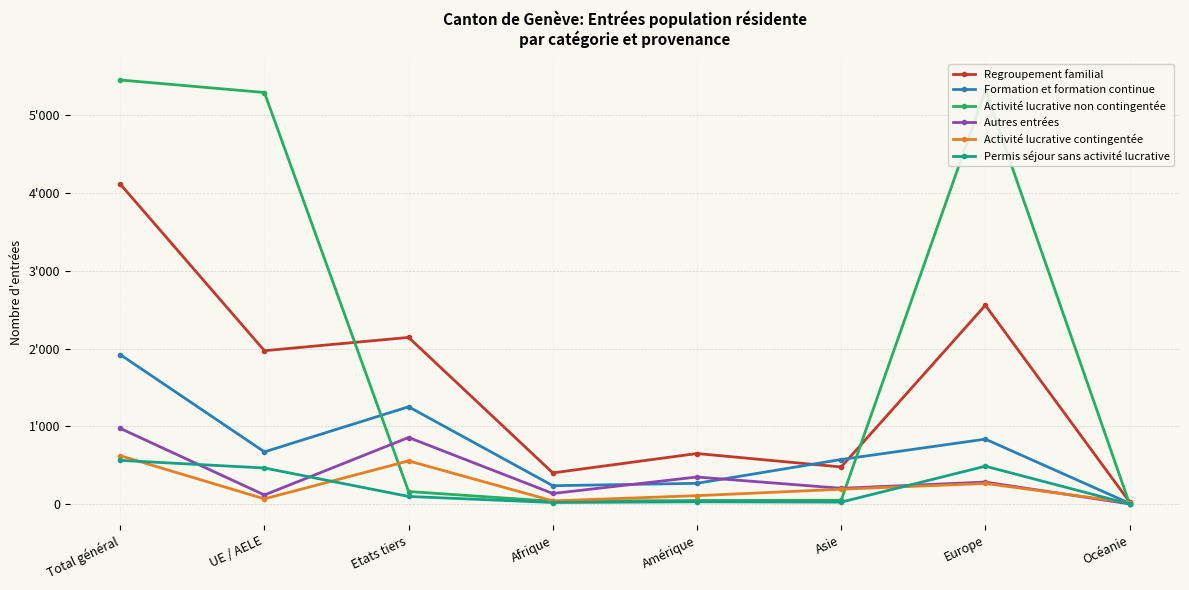

Where does the Regroupement familial series first go above 1972?

Total général